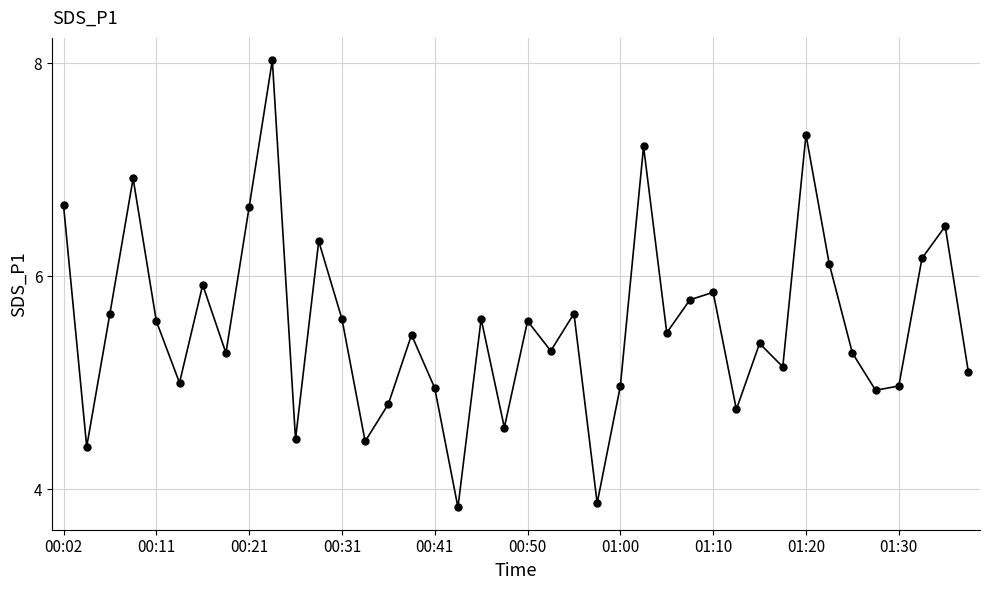

How many points are lower than both their immediate neighbors (excluding endpoints)?

13